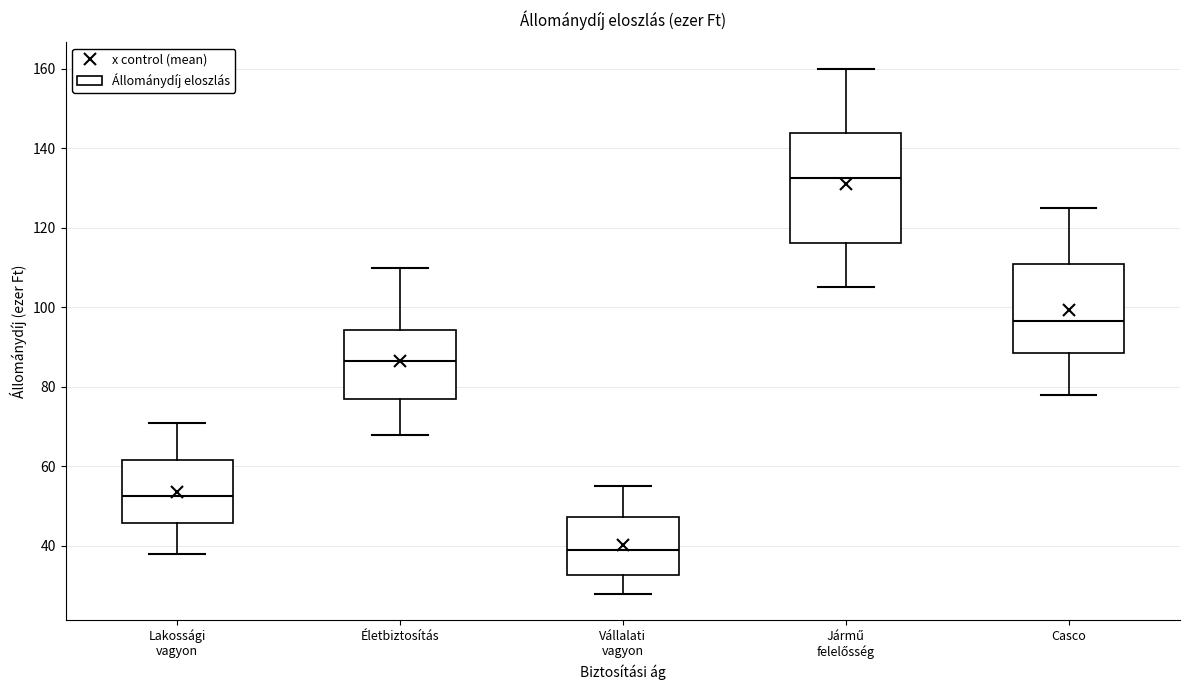

Comparing the boxes themselves (not the whiskers), which one is the tallest?

Jármű felelősség